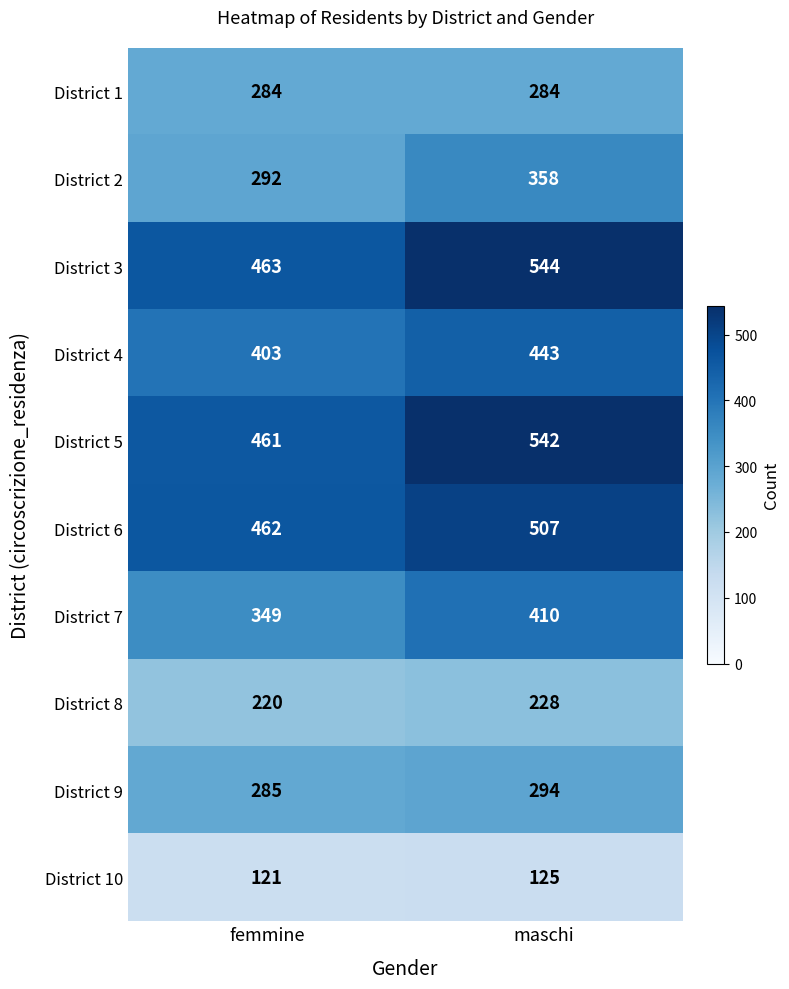

List the series in order of their peak value, lowest first.

District 10, District 8, District 1, District 9, District 2, District 7, District 4, District 6, District 5, District 3